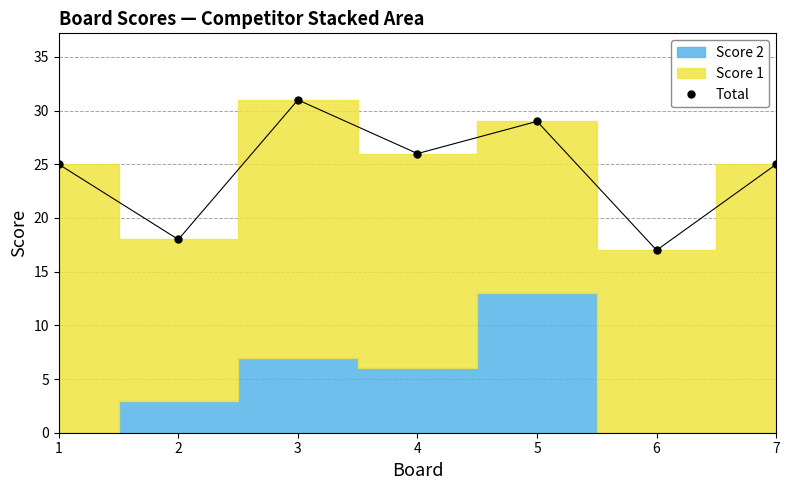

What is the minimum value shown in the chart?

17